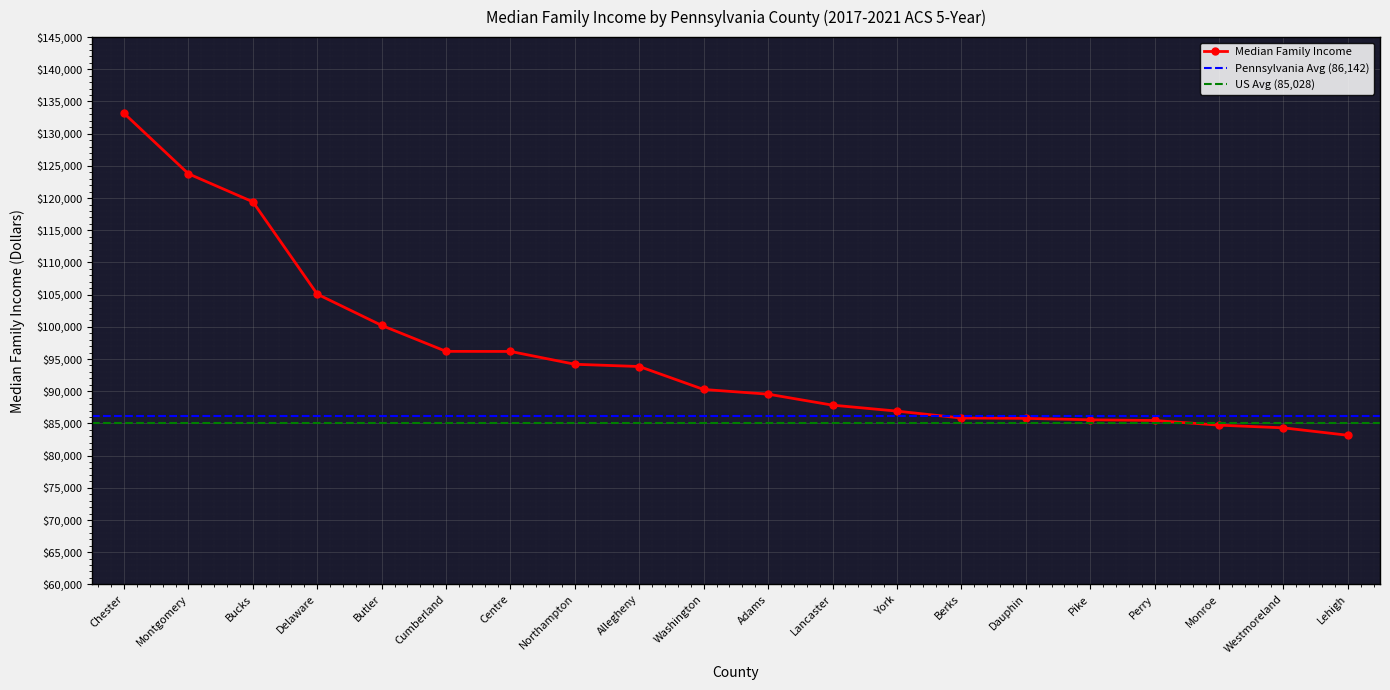

How many values exceed 90268?

9